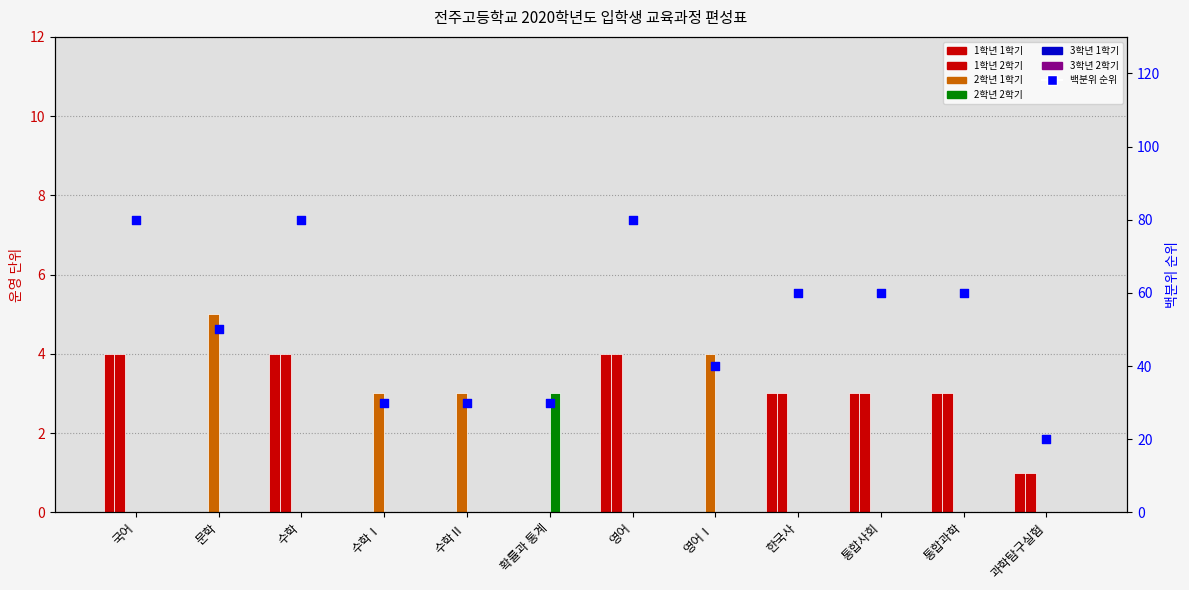

At how many categories does at least one series exceed 1?

11